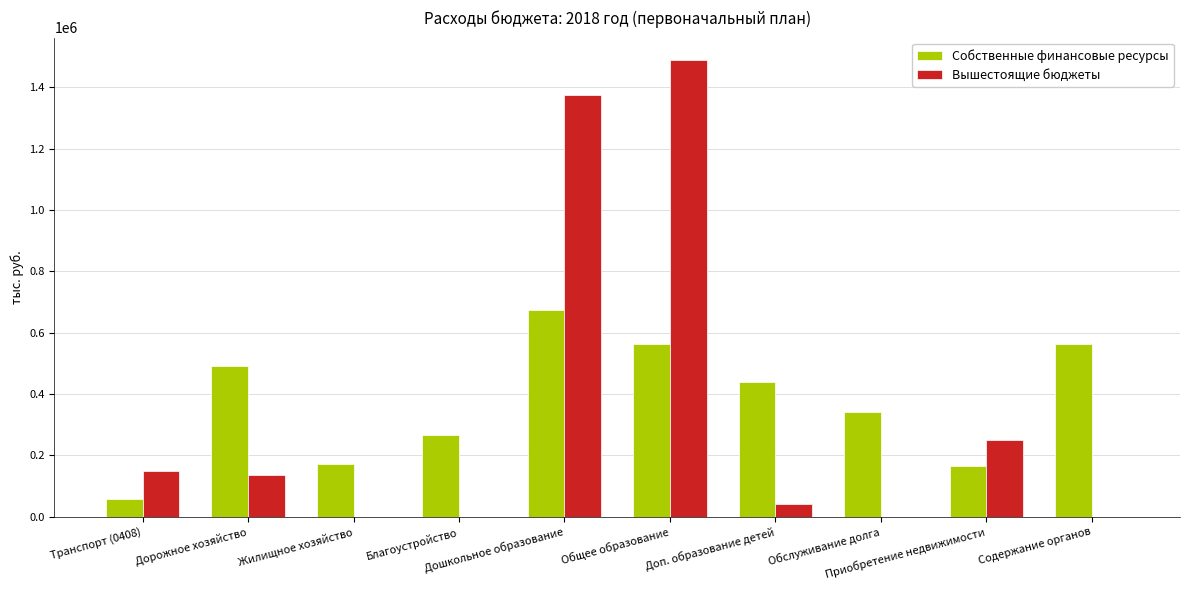

What is the sum of all Вышестоящие бюджеты values?

3440224.8